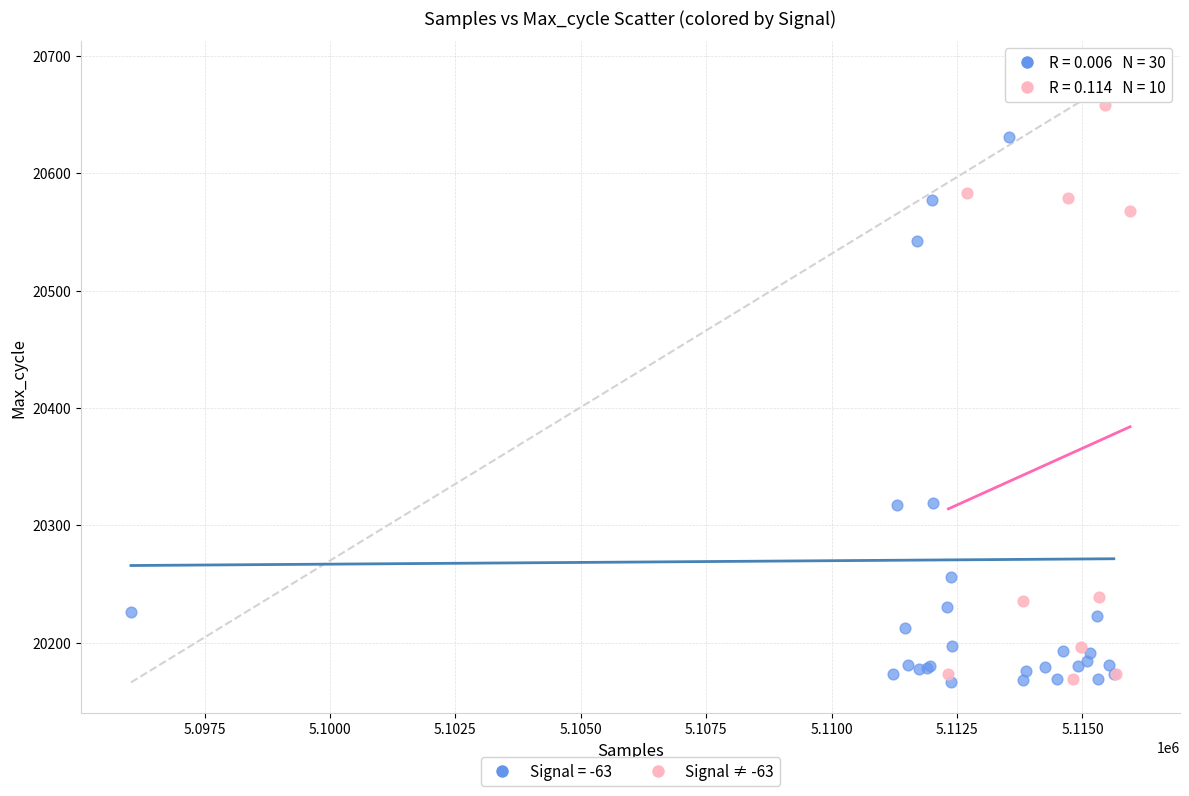

Which series reaches the maximum Y coordinate?

Signal = -63